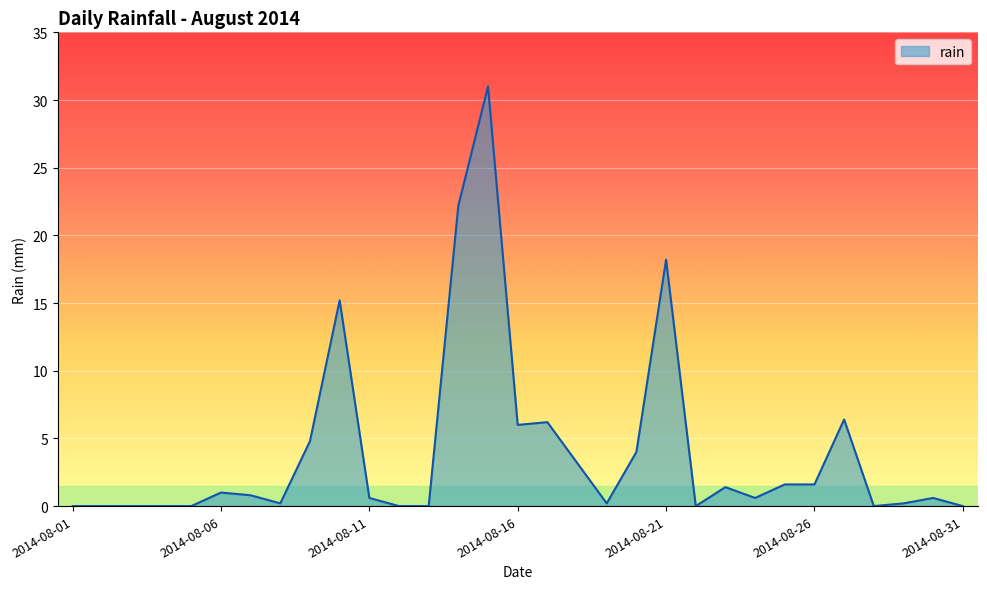

Reading right to left, list all the values displayed in this chart.

0.0	0.6	0.2	0.0	6.4	1.6	1.6	0.6	1.4	0.0	18.2	4.0	0.2	3.2	6.2	6.0	31.0	22.2	0.0	0.0	0.6	15.2	4.8	0.2	0.8	1.0	0.0	0.0	0.0	0.0	0.0